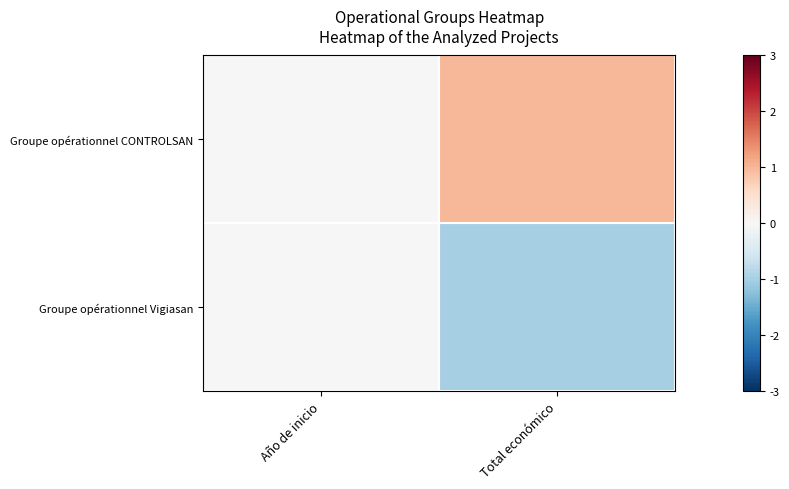

Rank the series at Año de inicio from highest to lowest value.

Groupe opérationnel CONTROLSAN, Groupe opérationnel Vigiasan